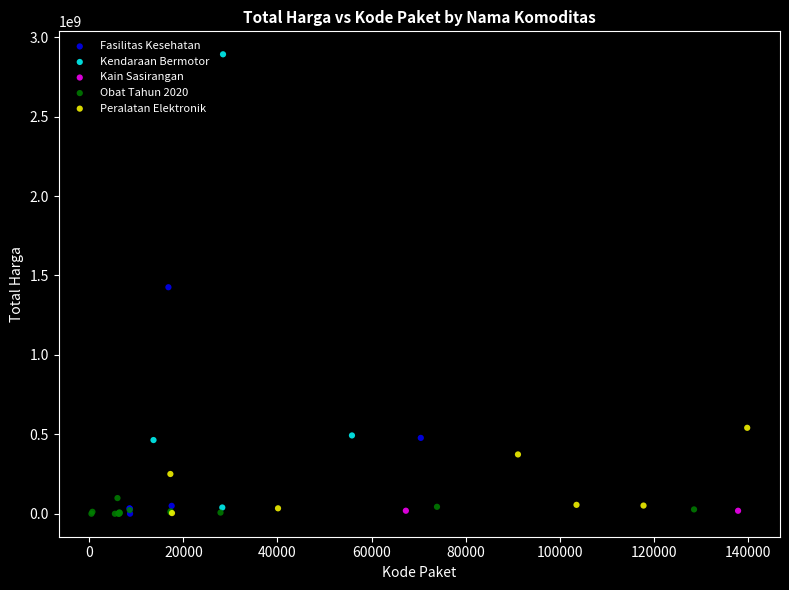

Which series has the widest spread of Y values?

Kendaraan Bermotor